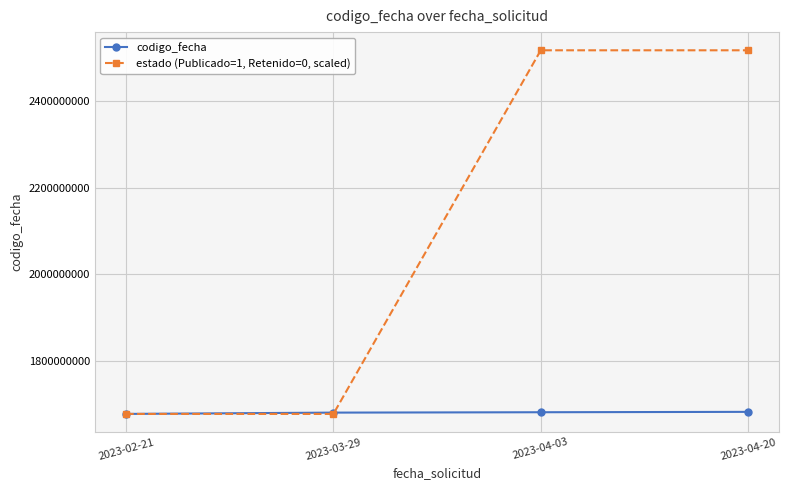

At 2023-04-03, list the series in order from smallest to largest.

codigo_fecha, estado (Publicado=1, Retenido=0, scaled)